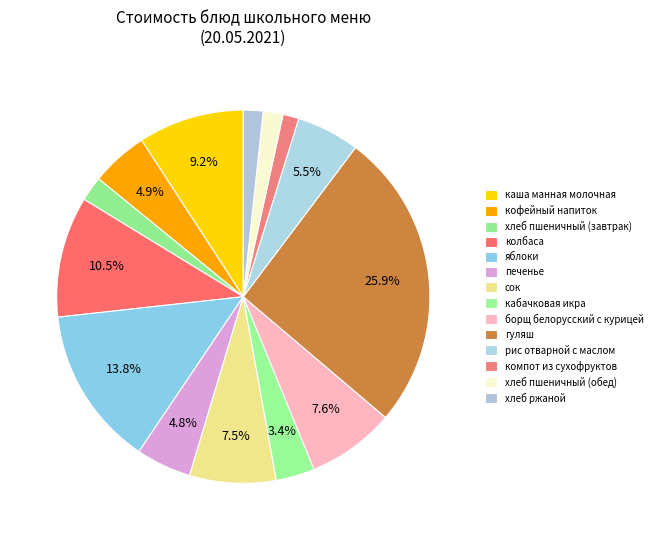

Is there a majority slice in this chart?

No